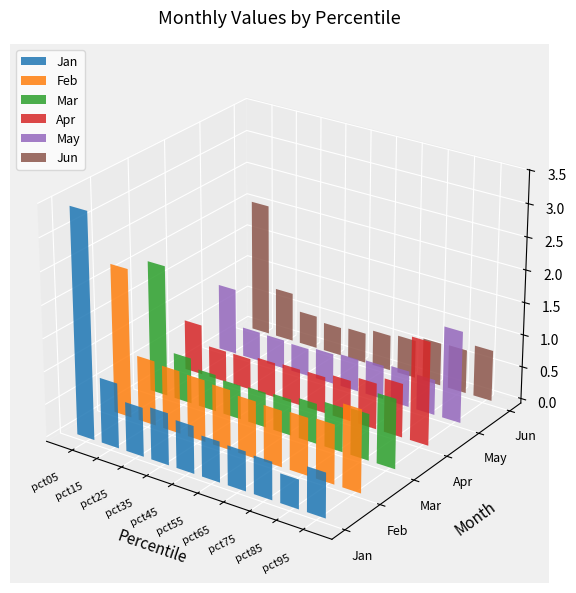

What is the difference between the maximum and minimum values in the Feb series?

1.4